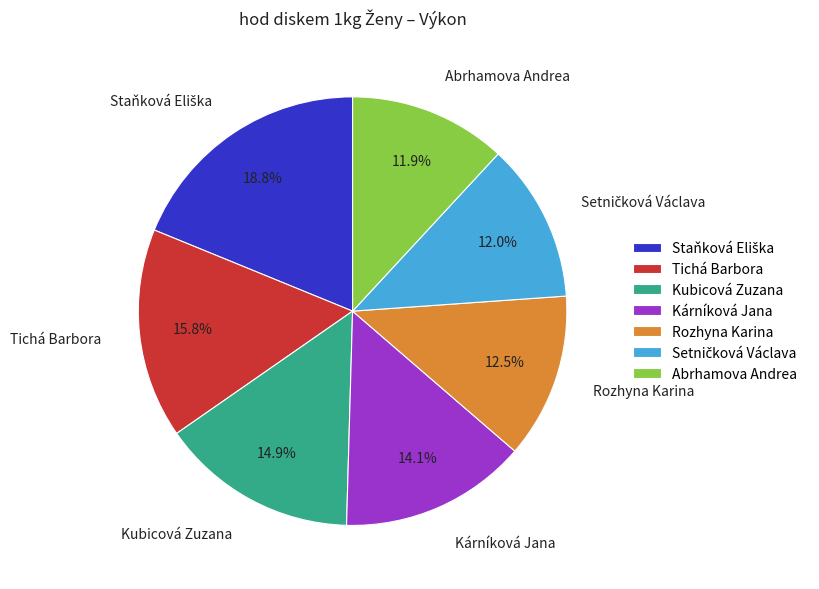

What percentage do Rozhyna Karina and Tichá Barbora together represent?

28.3%